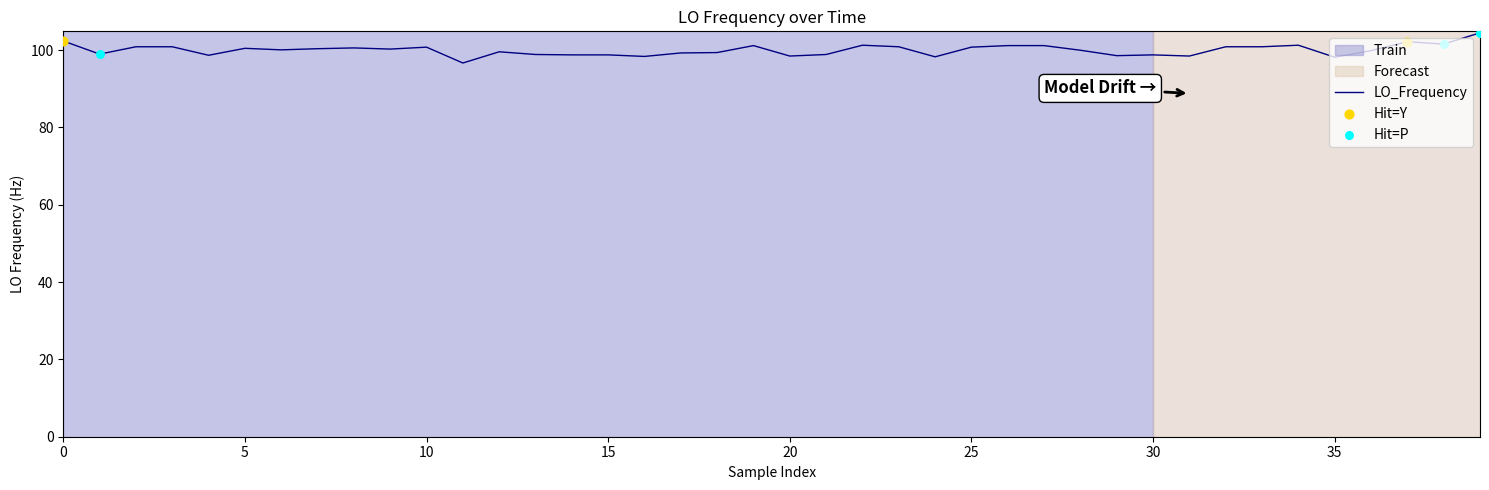

What is the maximum value shown in the chart?

104.4